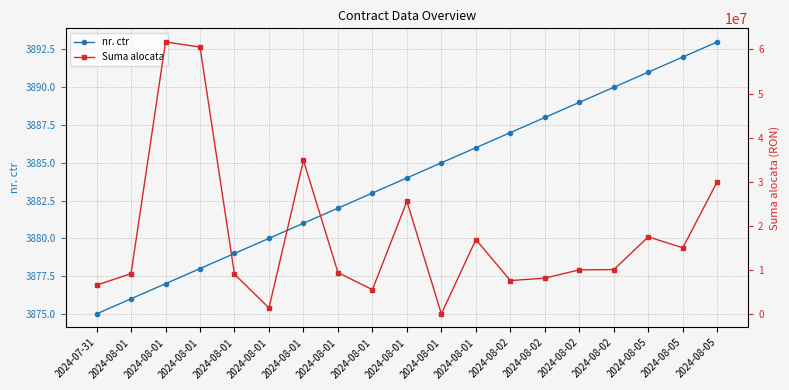

At how many categories does at least one series exceed 34208652?

3